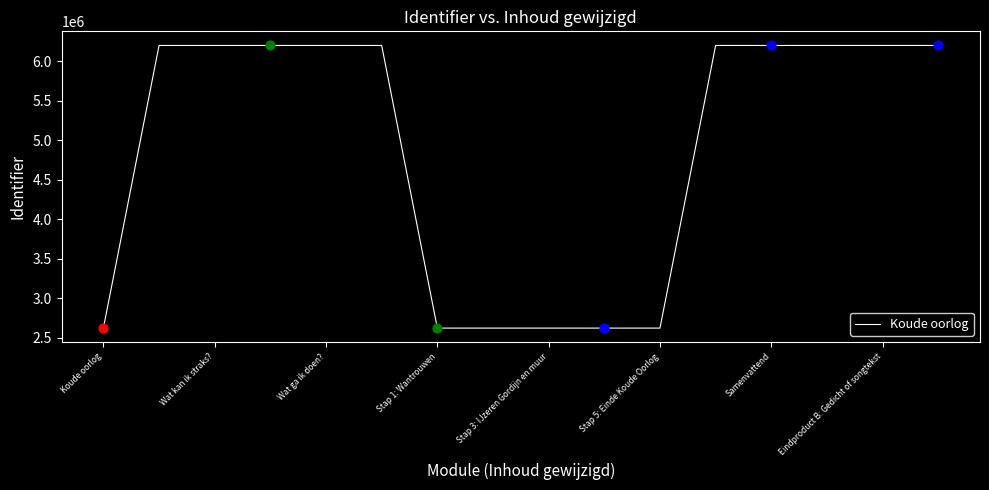

What is the difference between the maximum and minimum values?

3578932